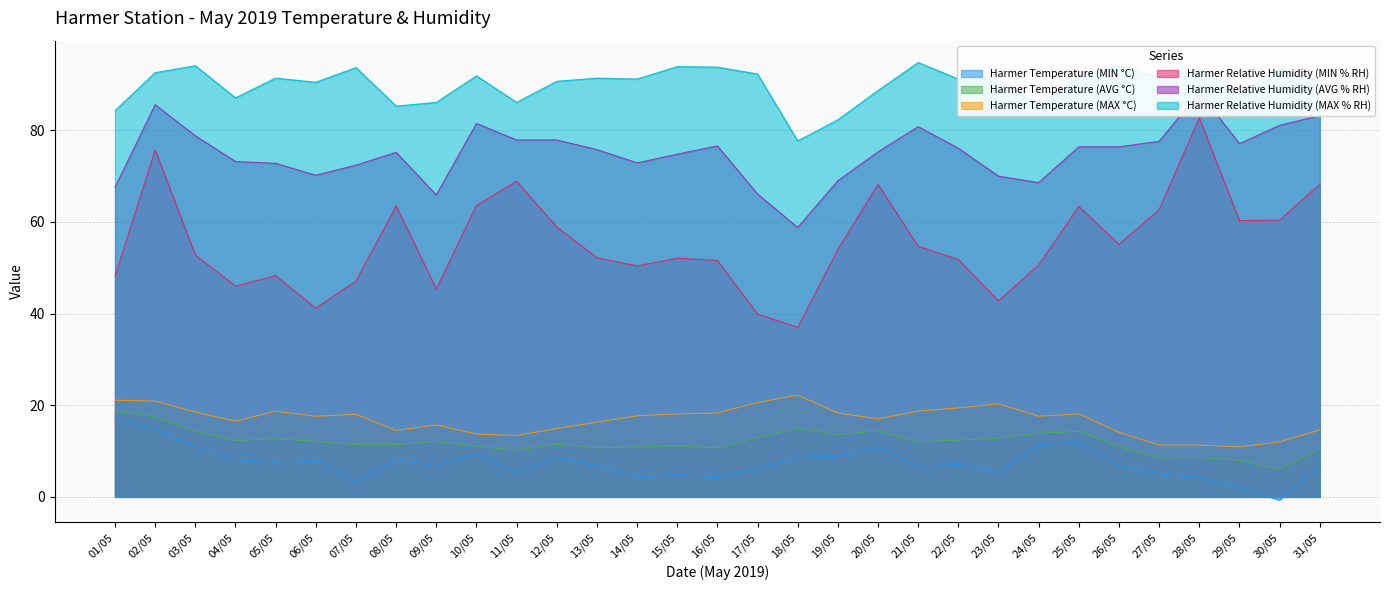

How many negative values does the Harmer Temperature (MIN °C) series have?

1